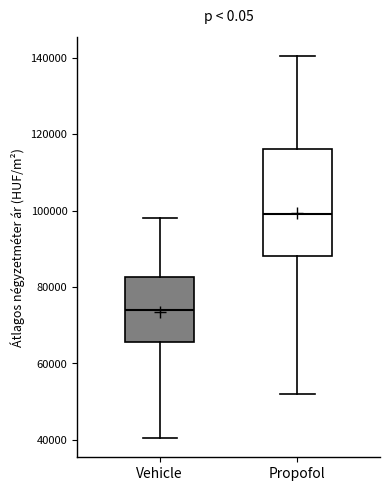

Comparing the boxes themselves (not the whiskers), which one is the tallest?

Propofol